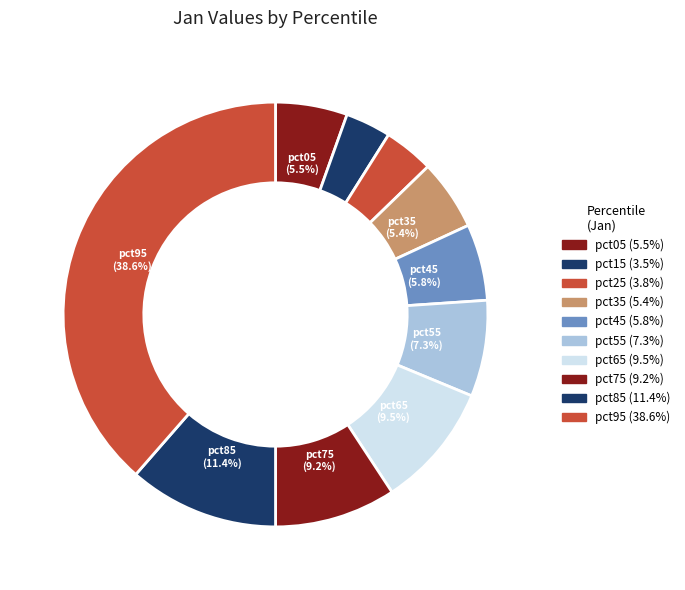

Rank the categories by value from highest to lowest.

pct95, pct85, pct65, pct75, pct55, pct45, pct05, pct35, pct25, pct15